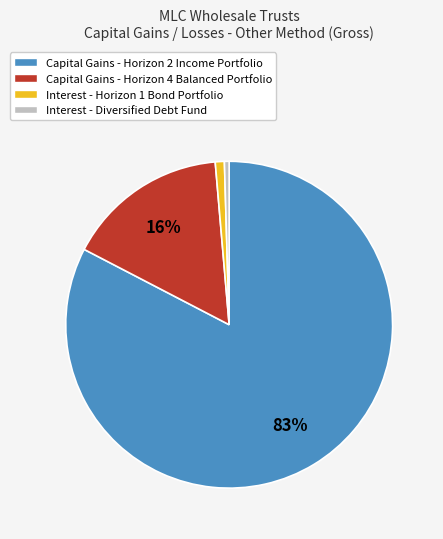

Is there any slice that represents more than half of the pie?

Yes